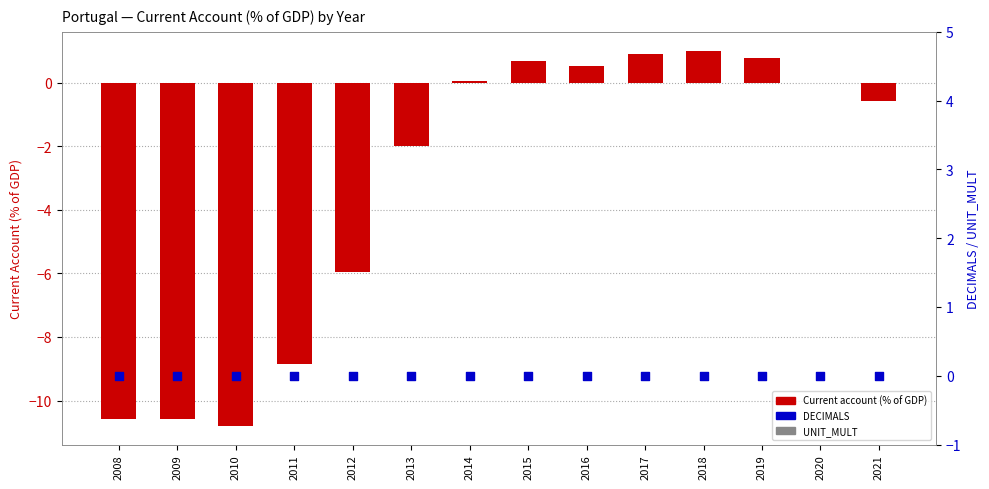

Is the value of UNIT_MULT at 2020 greater than the value of DECIMALS at 2014?

No